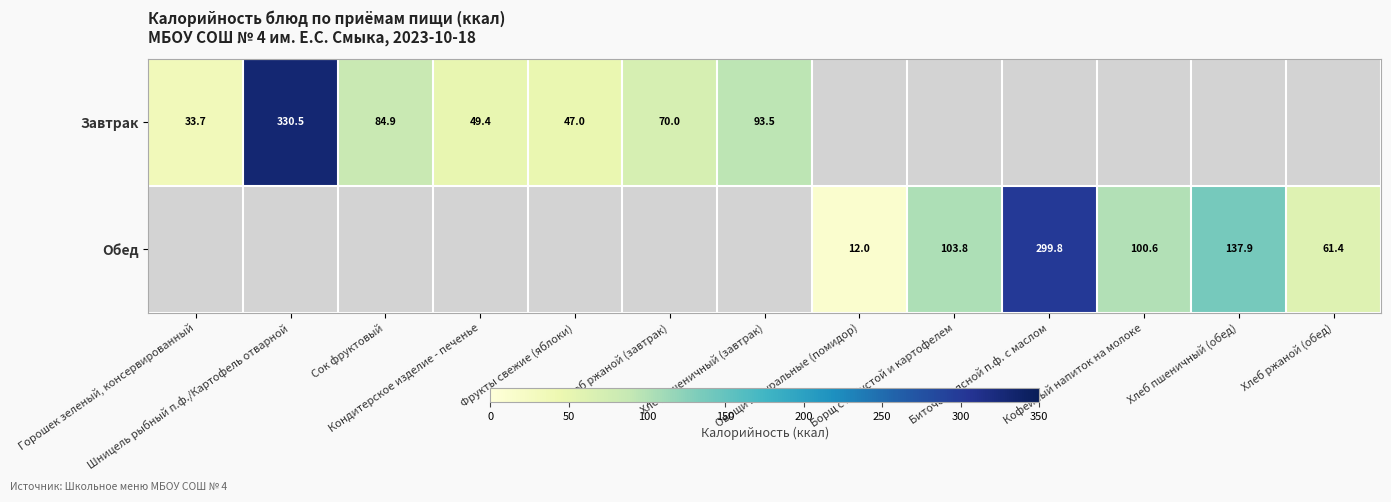

How many categories are shown in the chart?

13